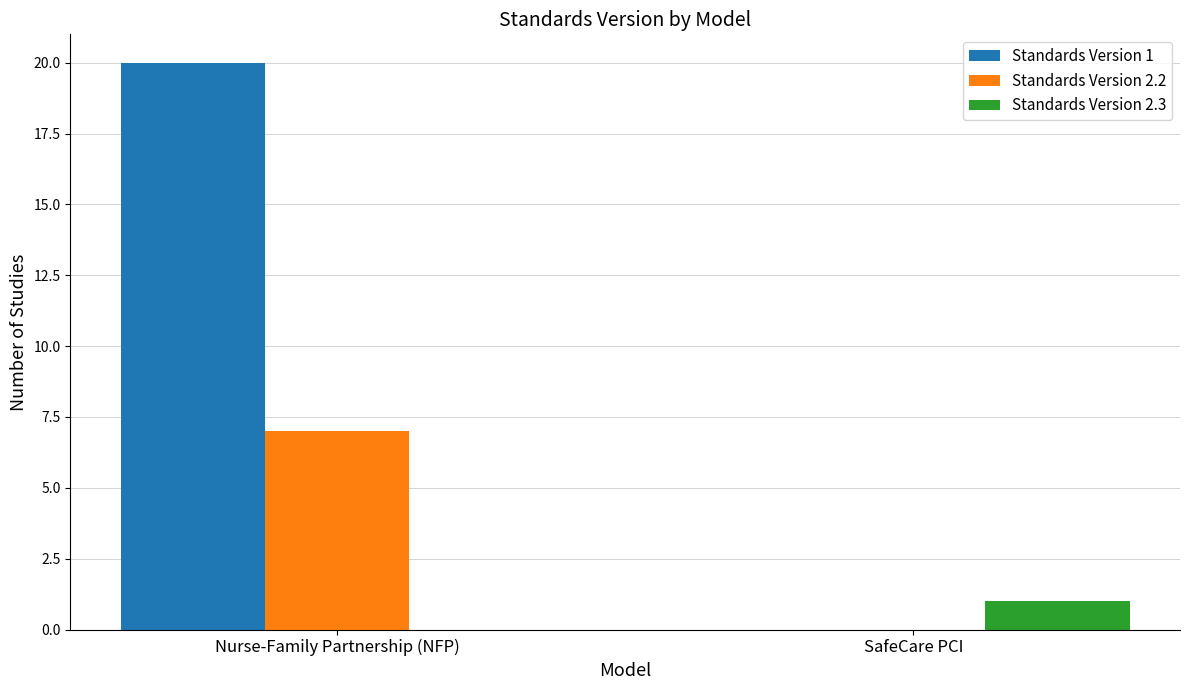

Which series has the largest range (max minus min)?

Standards Version 1